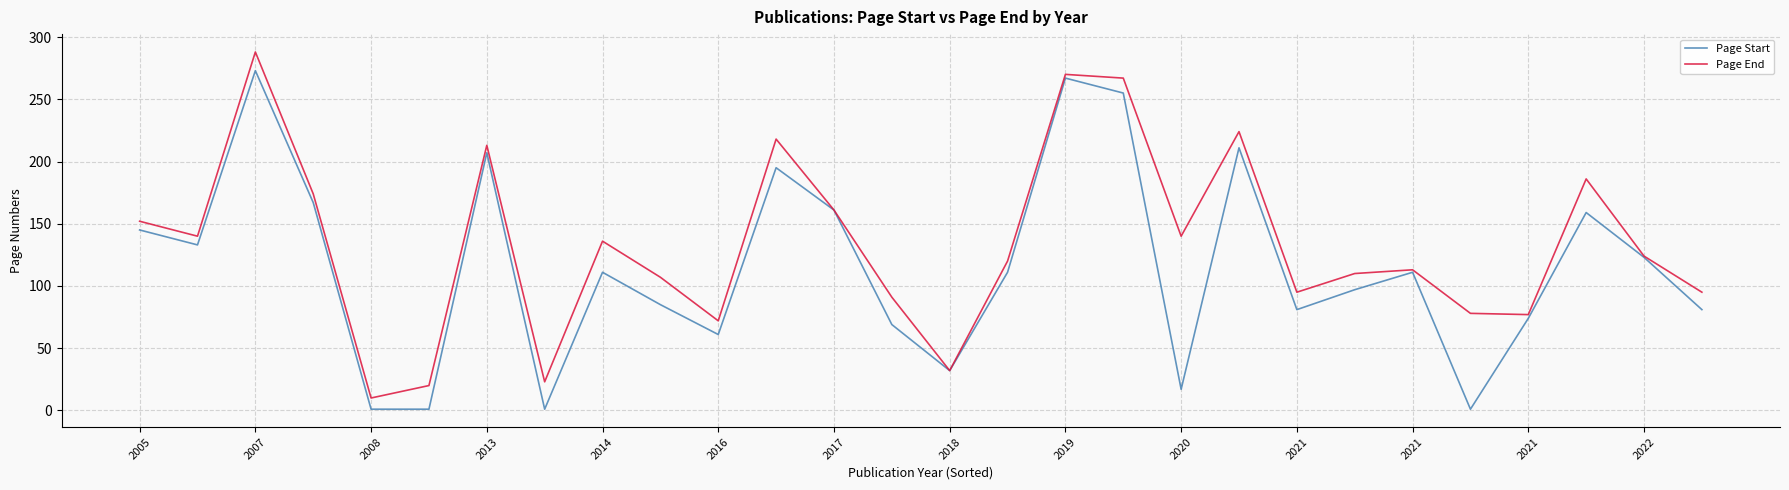

What is the maximum value shown in the chart?

288